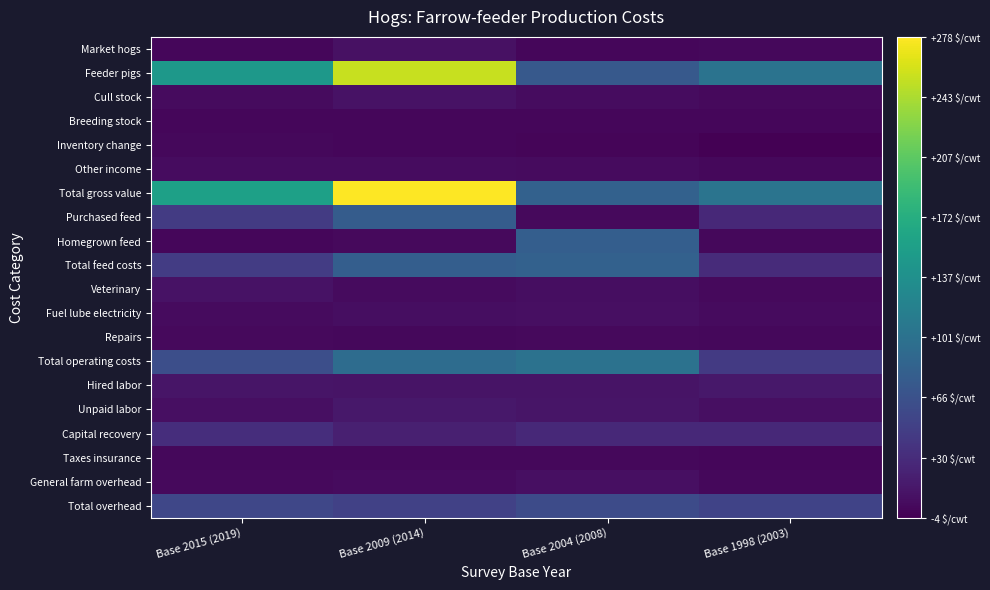

How many categories are shown in the chart?

4